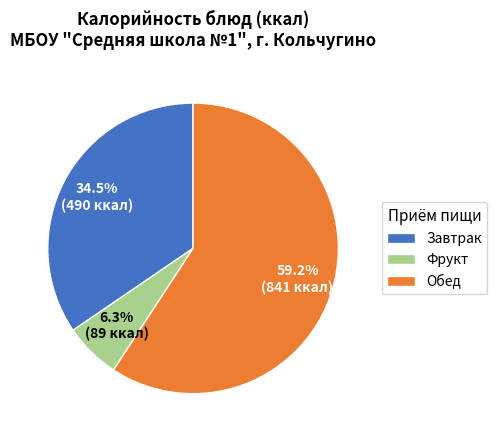

Is there a majority slice in this chart?

Yes